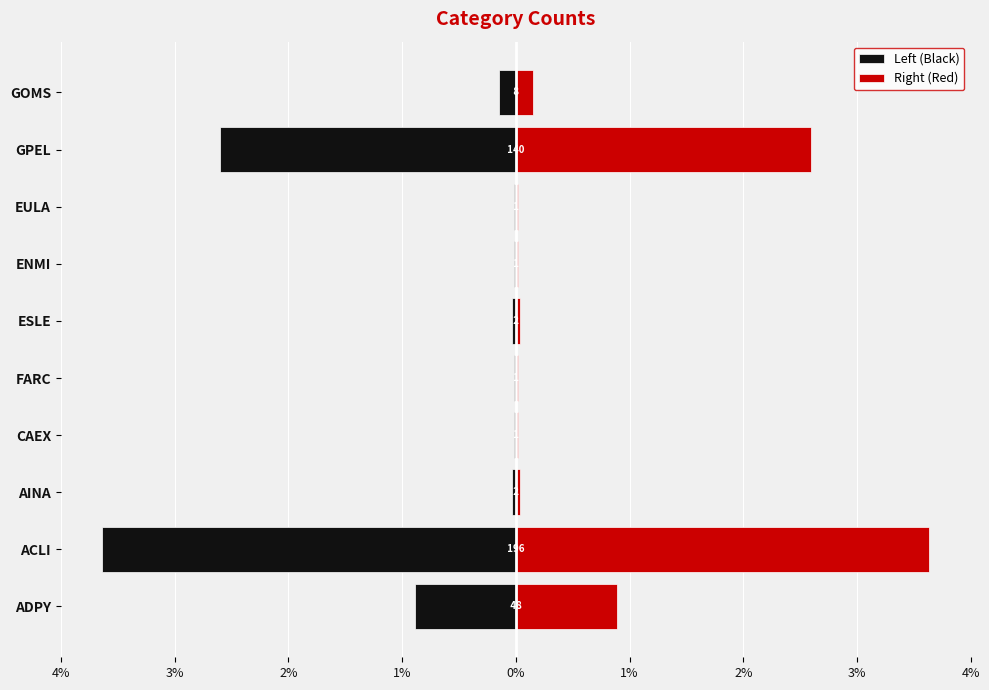

Is it true that Left (Black) equals -70.0 at GPEL?

True